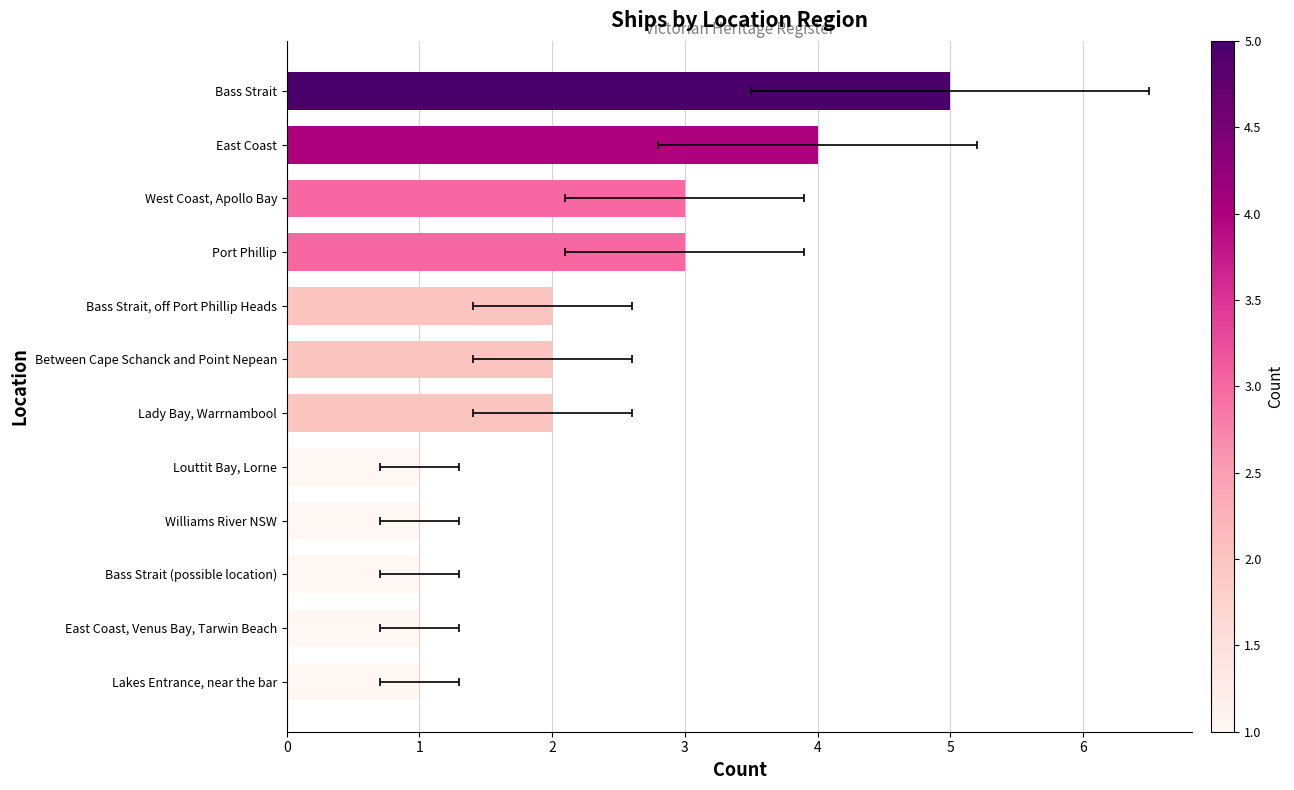

Are the bars horizontal?

Yes